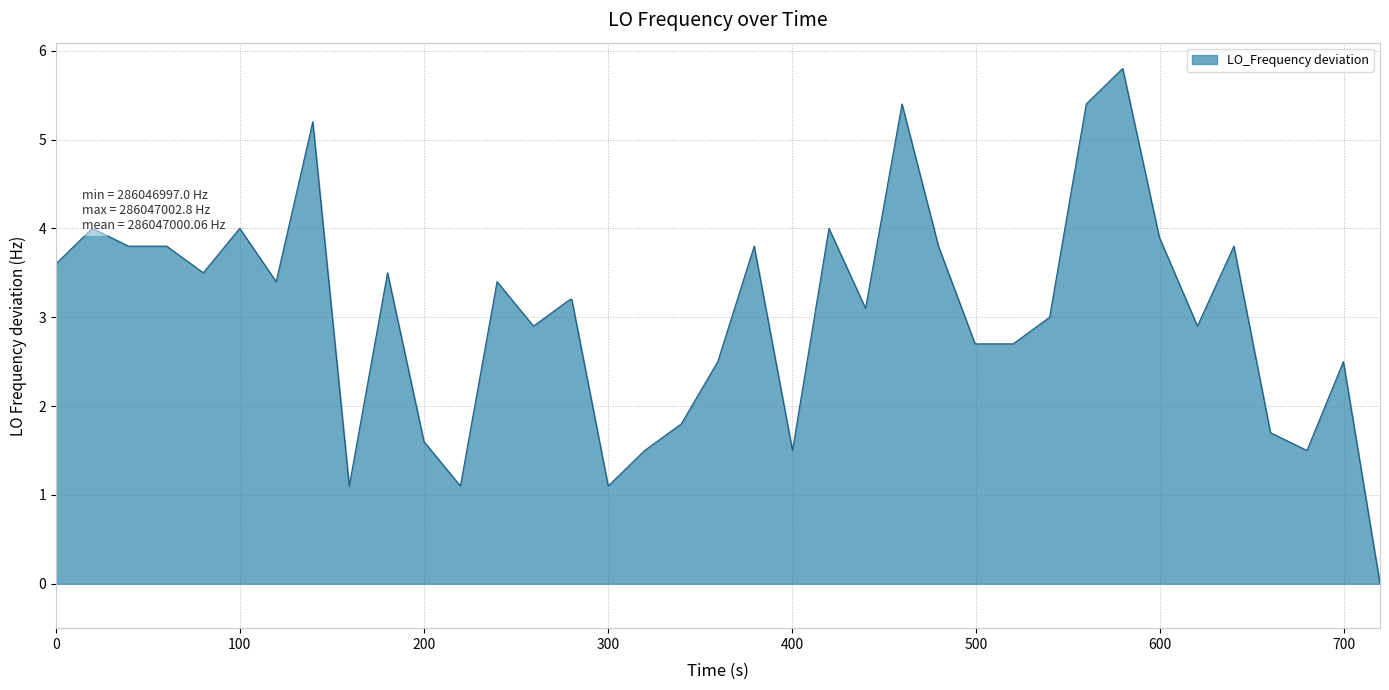

What is the difference between the maximum and minimum values?

5.8